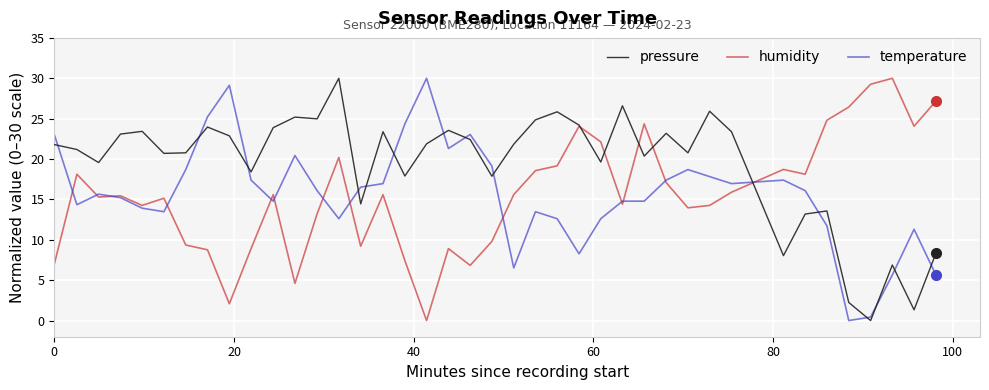

After their last crossing, which series has the higher values: pressure or temperature?

pressure